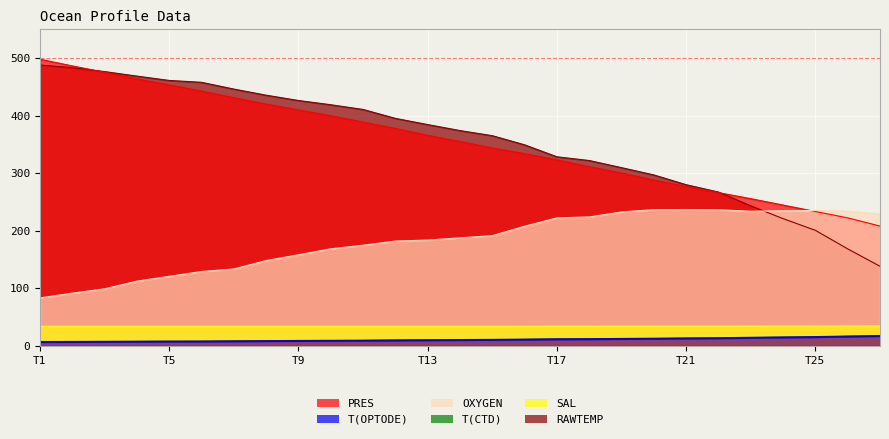

True or false: OXYGEN and T(CTD) cross at least once.

False